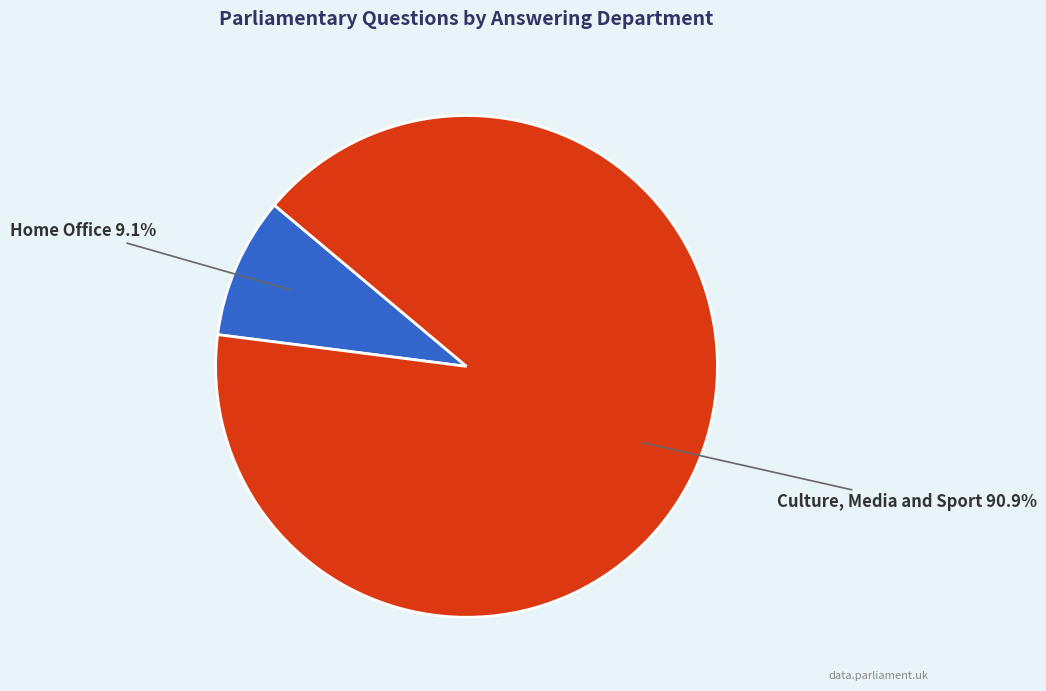

Does any single category account for the majority?

Yes